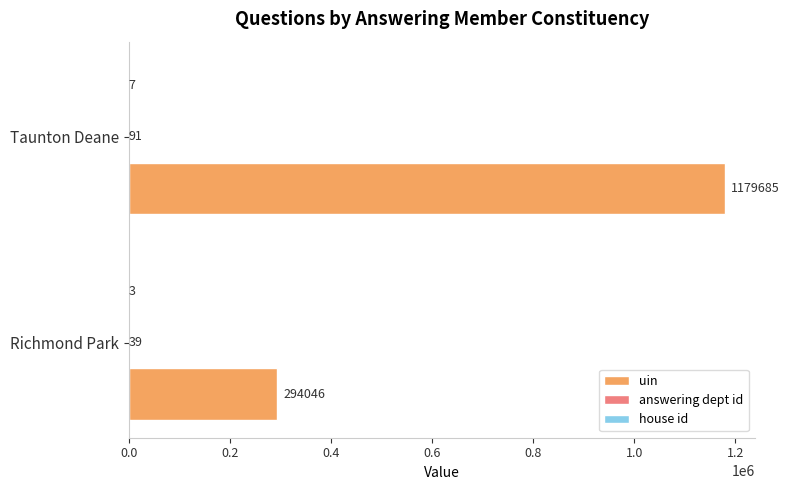

Which series changed the most between Richmond Park and Taunton Deane?

uin